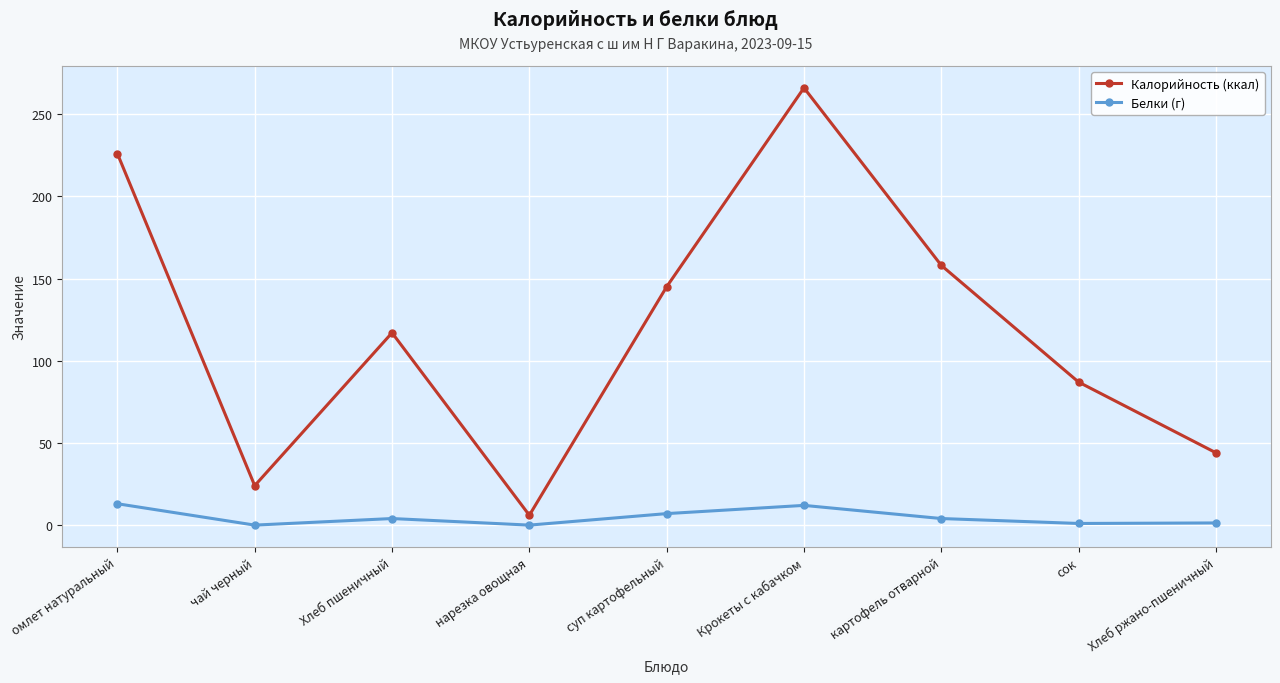

Between омлет натуральный and суп картофельный, which series saw the biggest shift?

Калорийность (ккал)